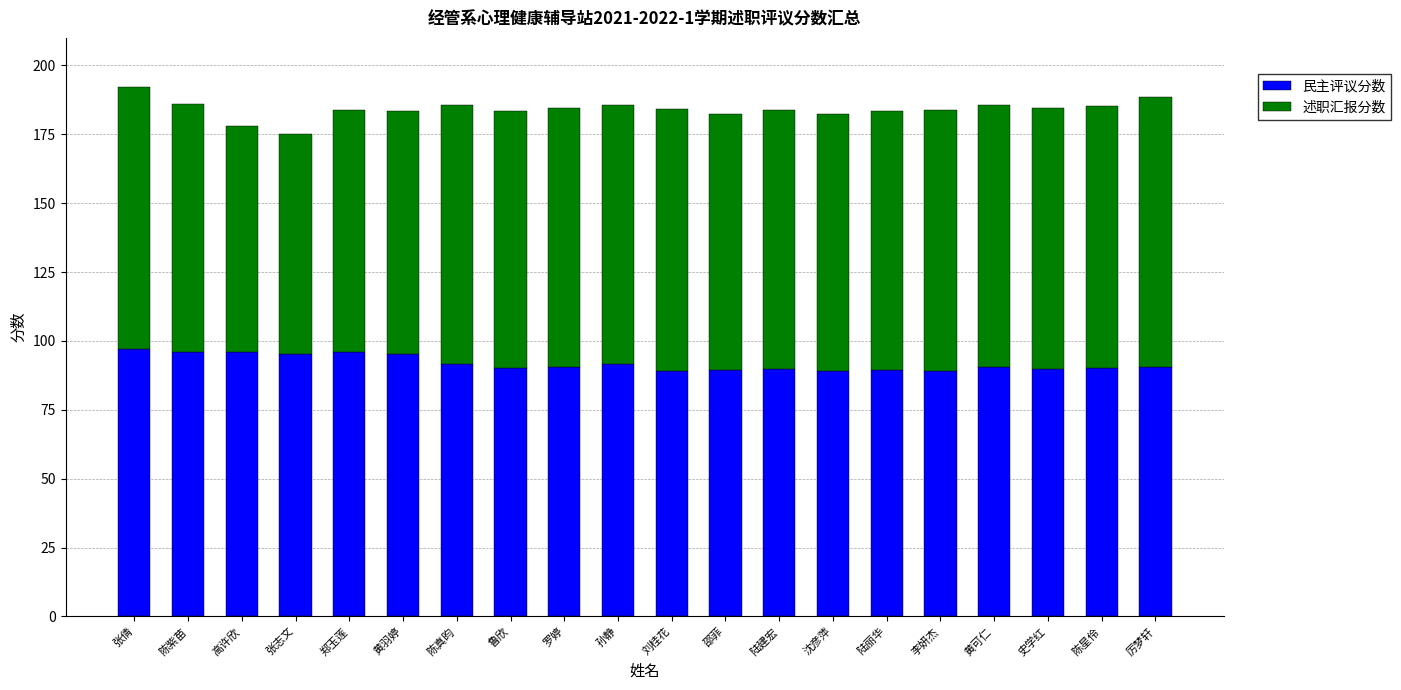

At which category is the sum across all series the highest?

张倩